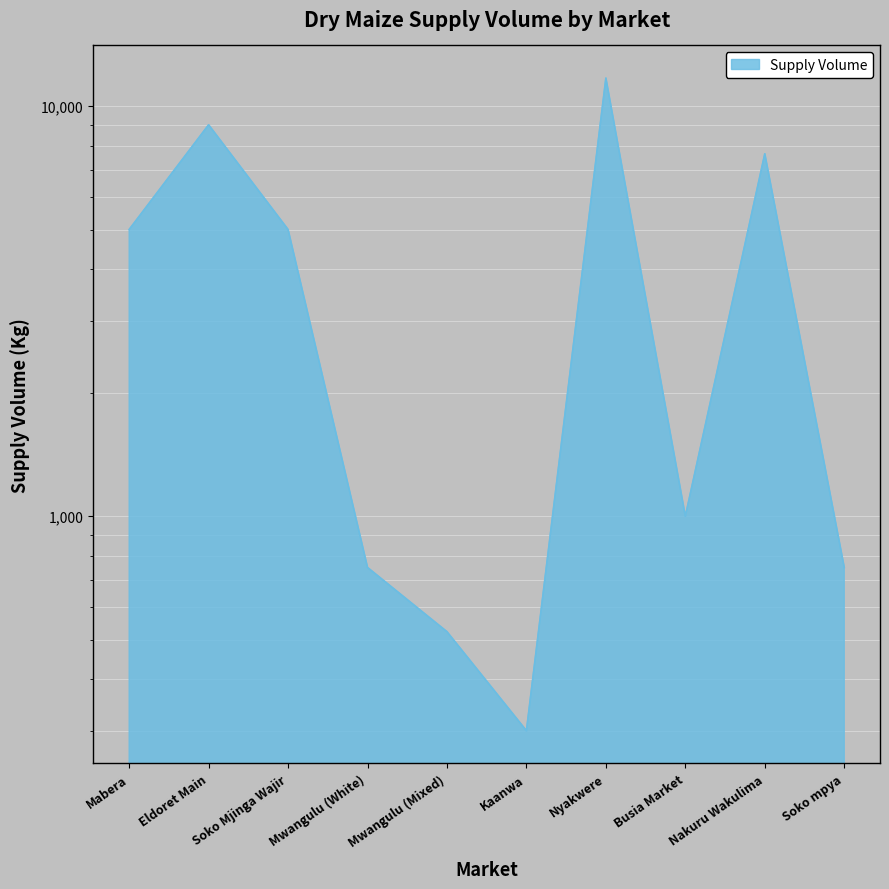

What is the label of the 2nd point from the left?

Eldoret Main